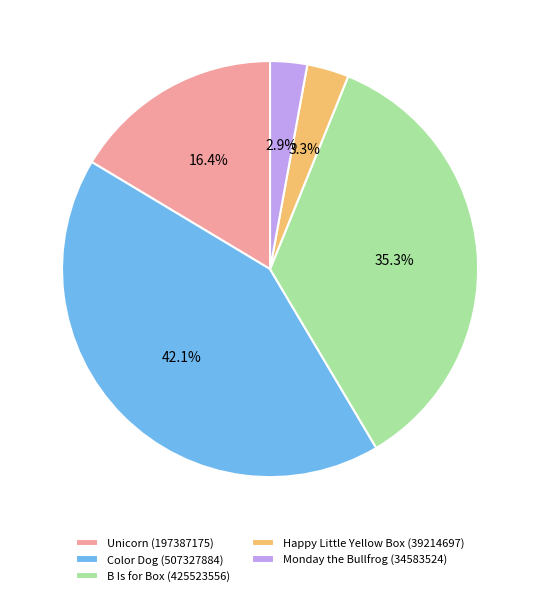

What percentage is the Monday the Bullfrog (34583524) slice, to the nearest percent?

3%